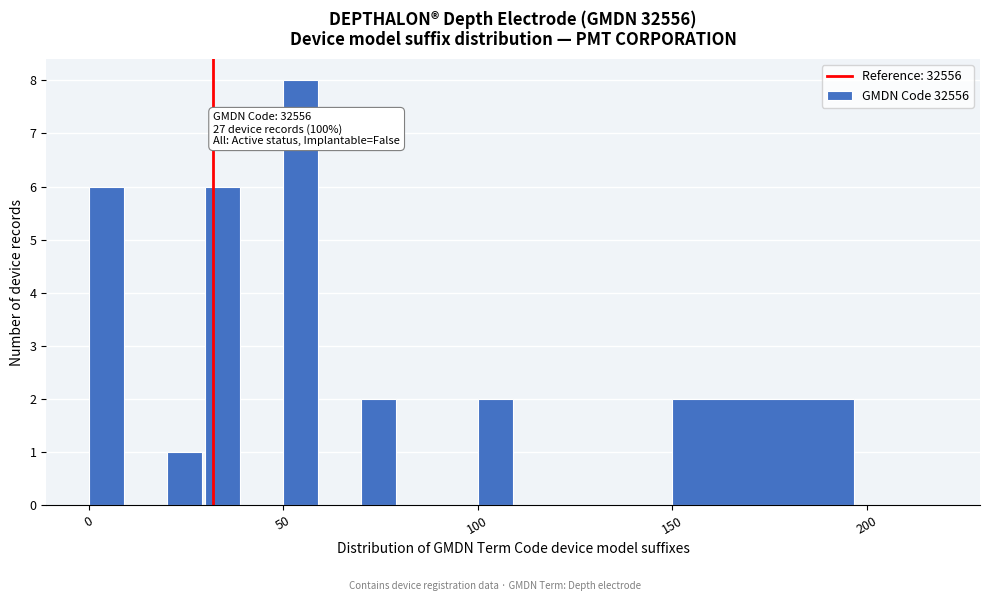

Read against the x-axis, roughly where is the centre of the tallest bar?

55